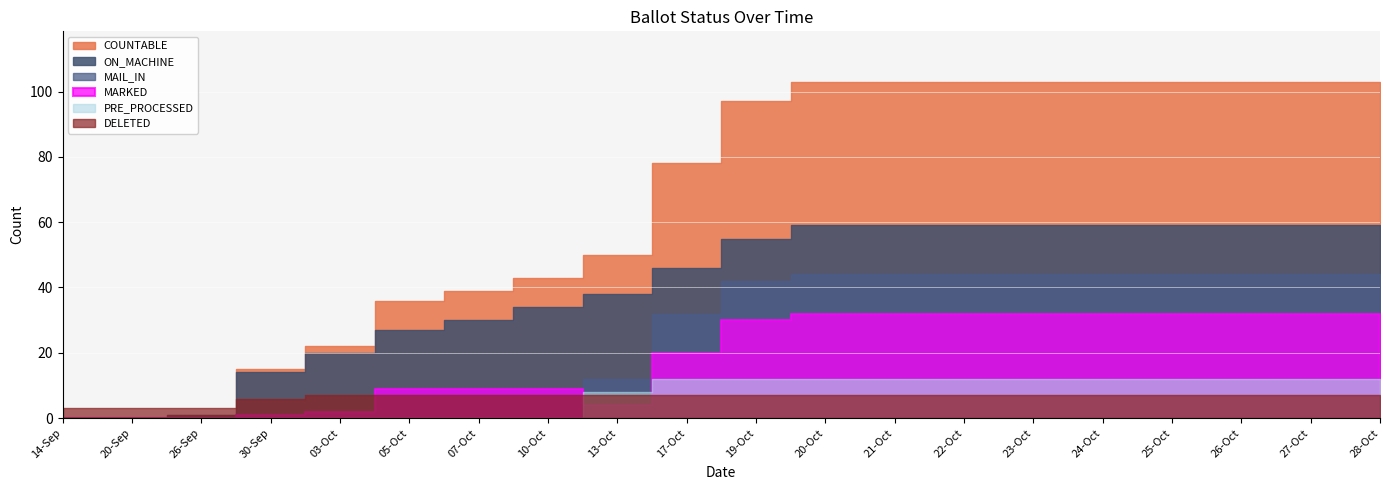

Is it true that MAIL_IN equals 44 at 20-Oct?

True